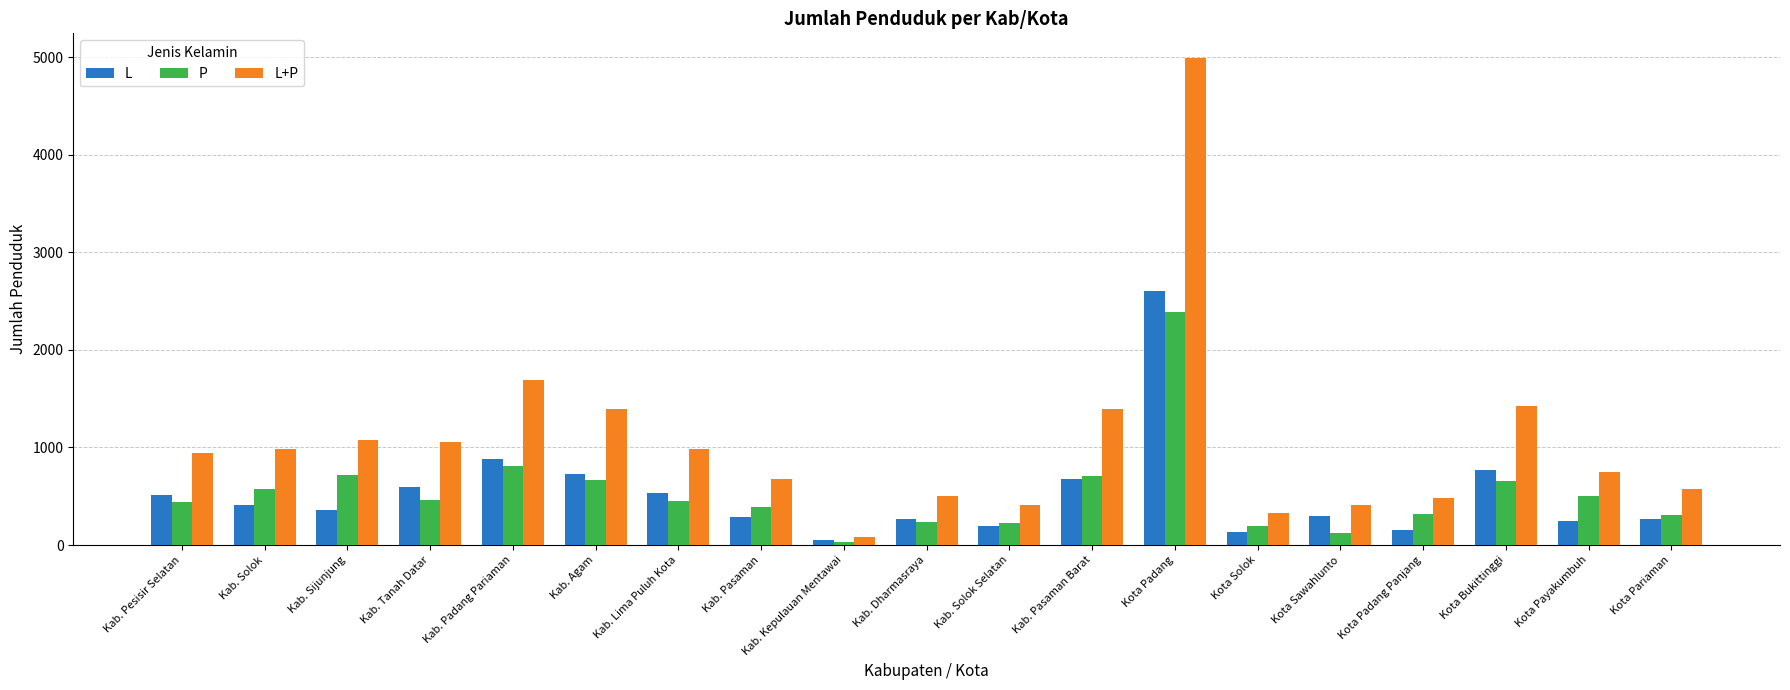

What position from the left is Kab. Kepulauan Mentawai?

9